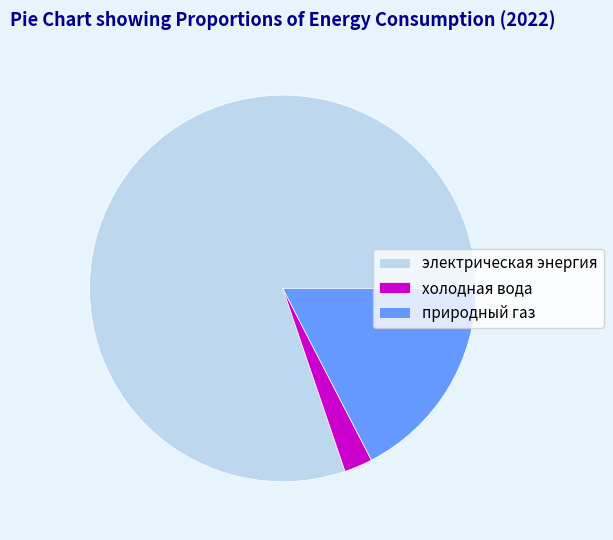

Is it true that электрическая энергия is 87% of the pie?

False